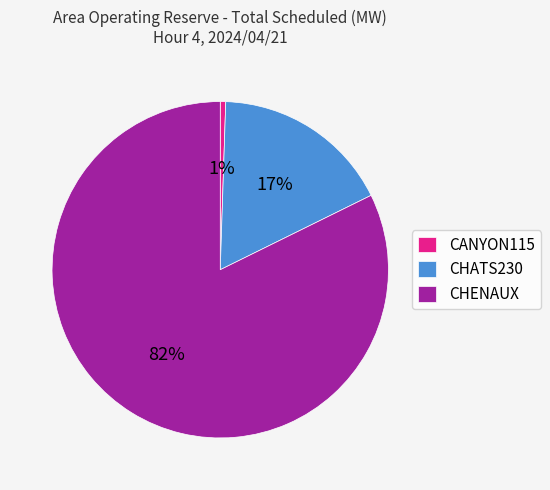

Approximately how many times larger is the value at CHENAUX compared to CHATS230?

4.8